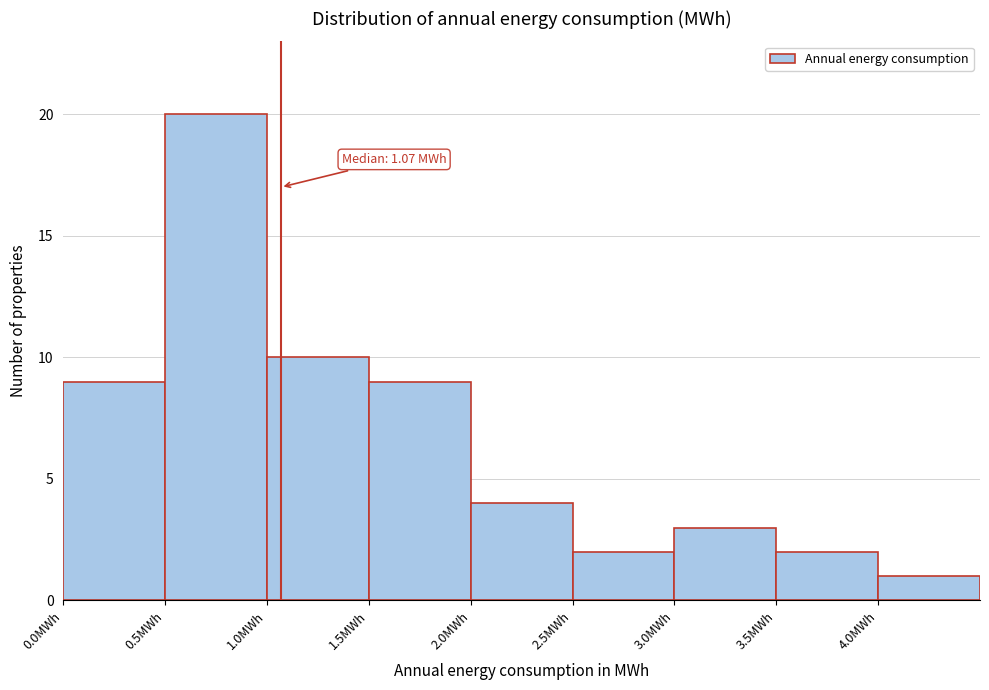

Over which range of the x-axis is the bar tallest?

0.5 to 1.0